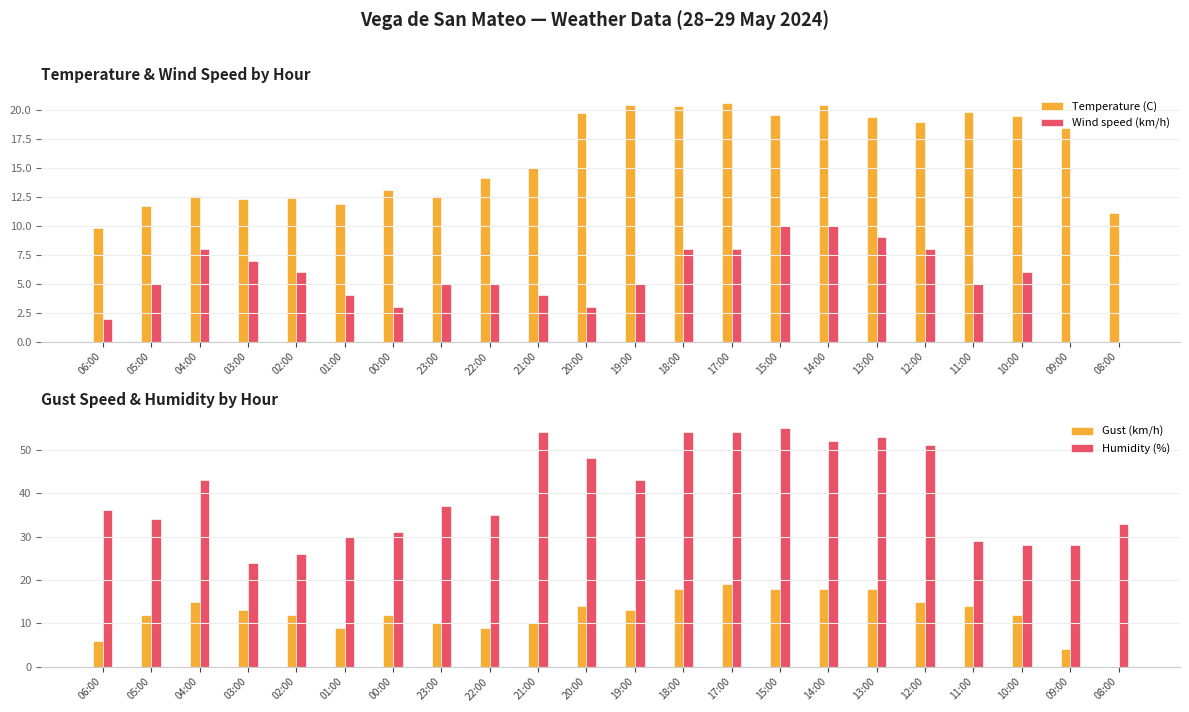

How many groups of bars are there?

22